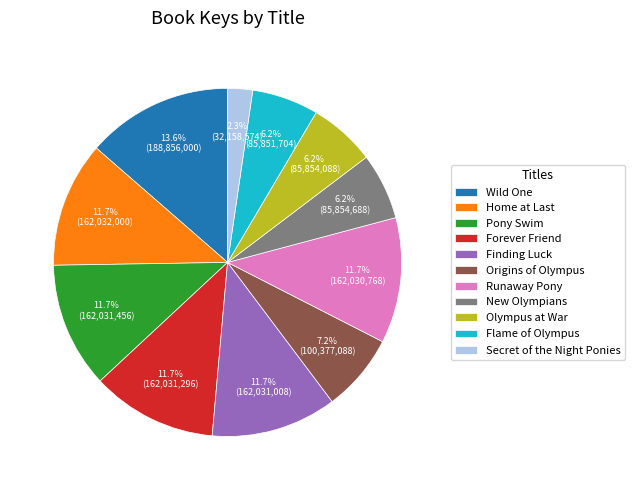

Which category has the biggest portion of the pie?

Wild One